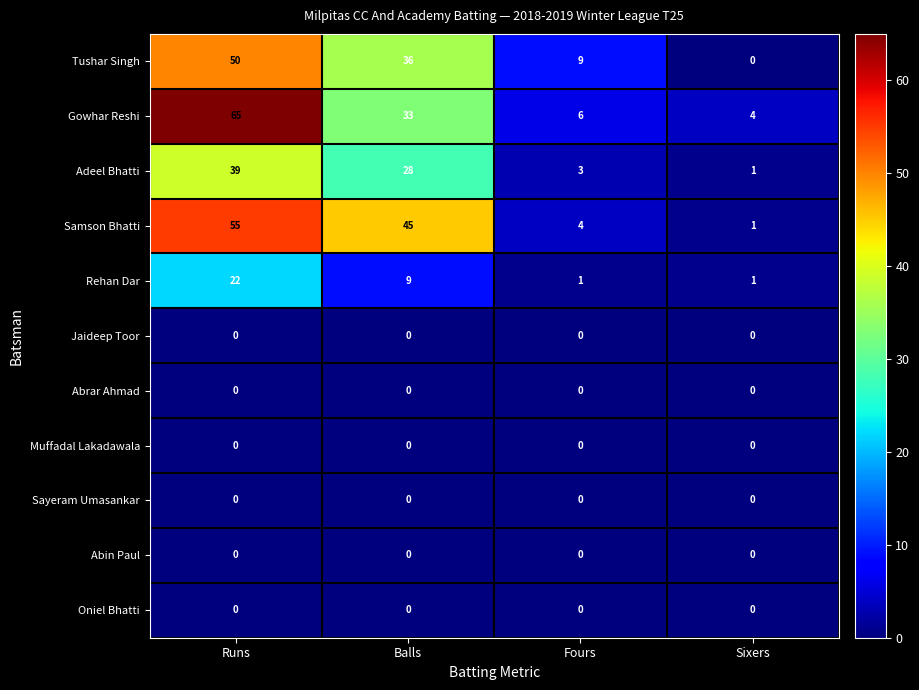

What is the average value of the Samson Bhatti series?

26